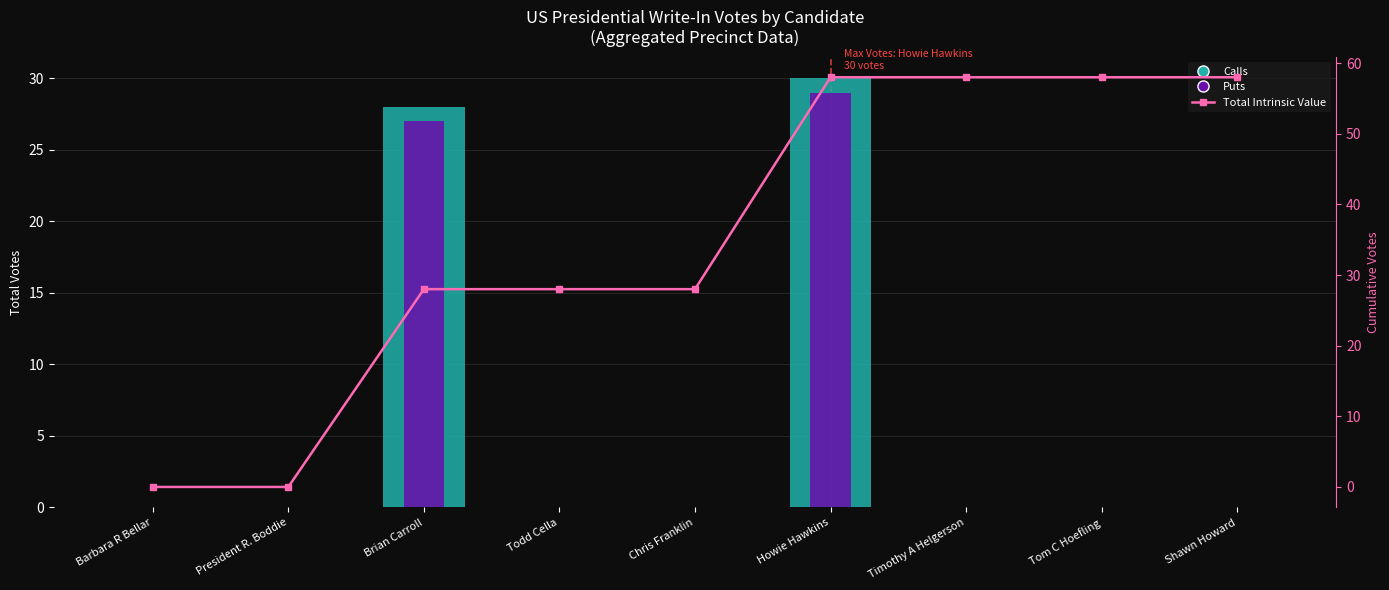

Between President R. Boddie and Todd Cella, which is larger?

President R. Boddie